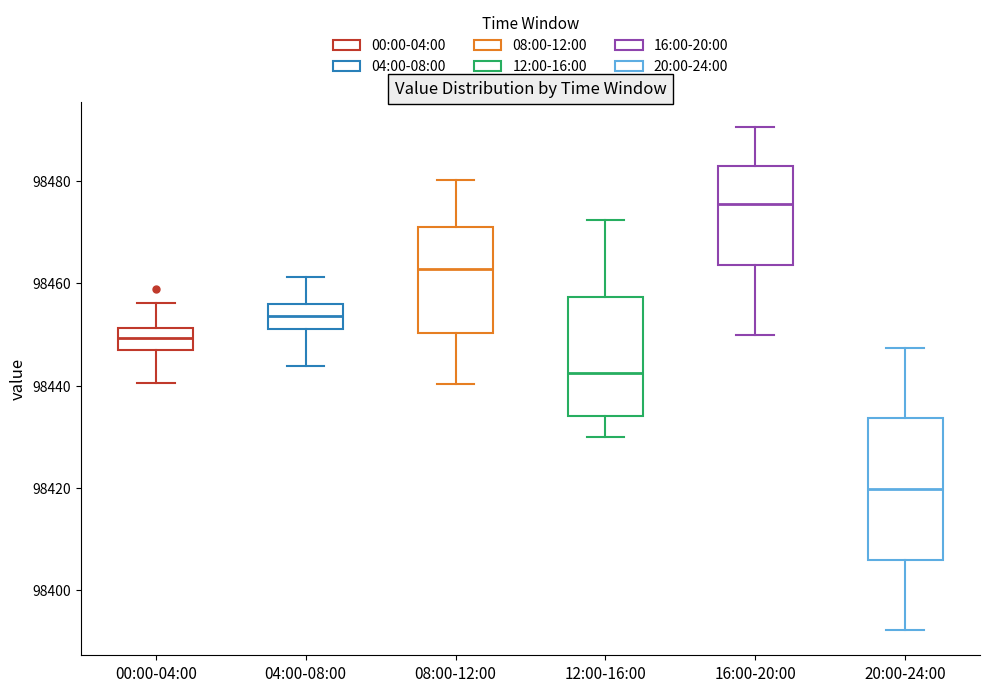

Which box's median line is the lowest?

20:00-24:00